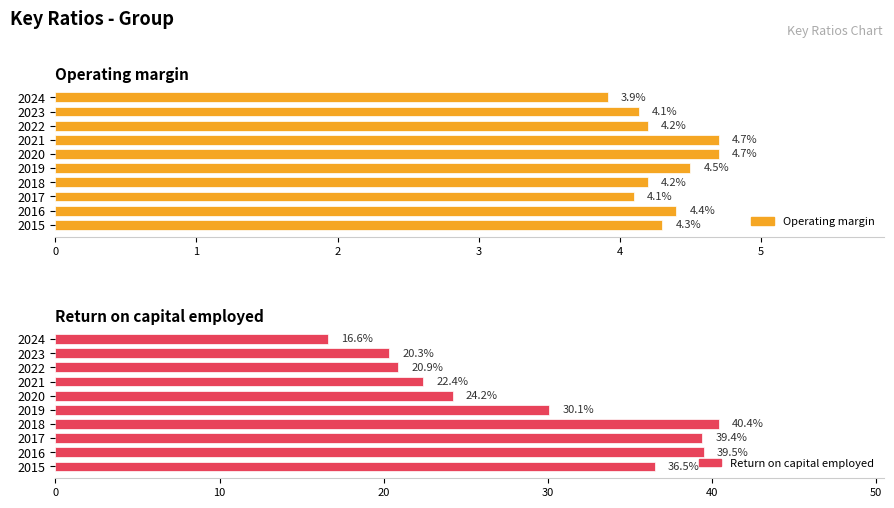

What is the value of the Operating margin bar at the 3rd from the left?

4.1